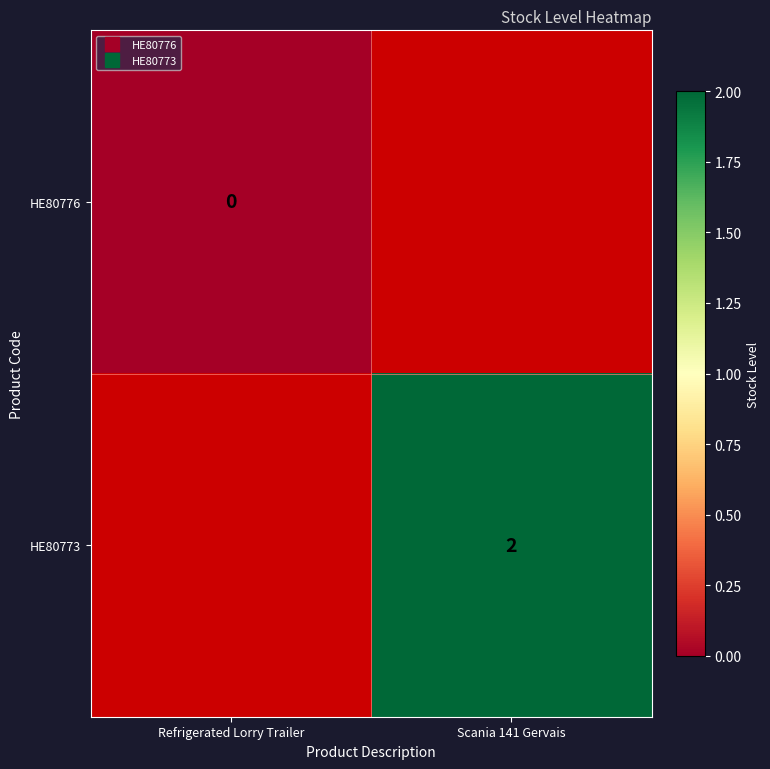

At which label does HE80776 reach its peak?

Refrigerated Lorry Trailer